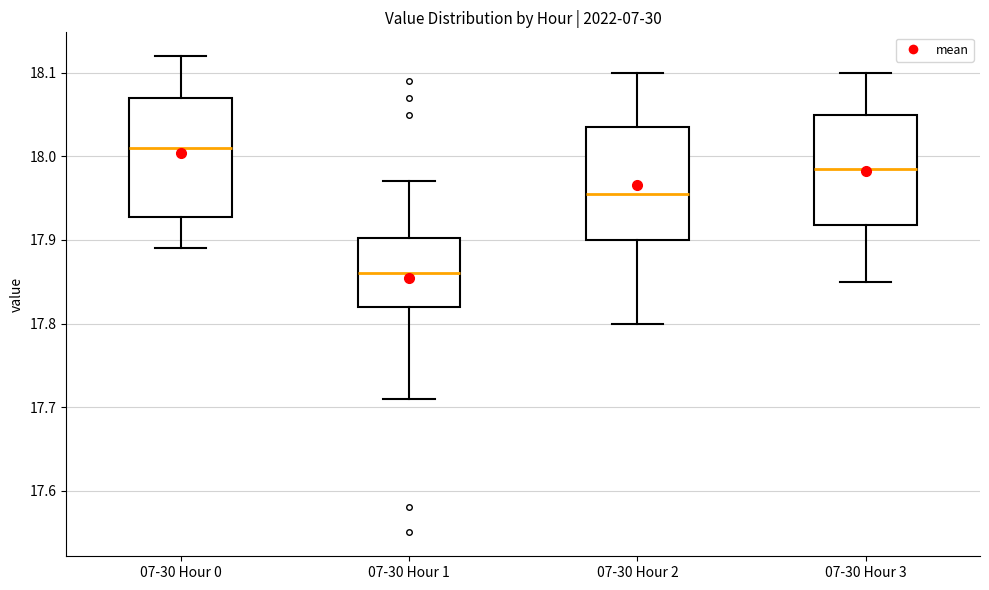

Reading left to right, read every box against the y-axis: the position of its median line, the range the box covers, and the ends of its whiskers. The values are not printed on the chart, so give them approximately, as read against the axis.

07-30 Hour 0: median 18.01, box 17.93 to 18.07, whiskers 17.89 to 18.12
07-30 Hour 1: median 17.86, box 17.82 to 17.90, whiskers 17.71 to 17.97
07-30 Hour 2: median 17.96, box 17.90 to 18.04, whiskers 17.80 to 18.10
07-30 Hour 3: median 17.99, box 17.92 to 18.05, whiskers 17.85 to 18.10